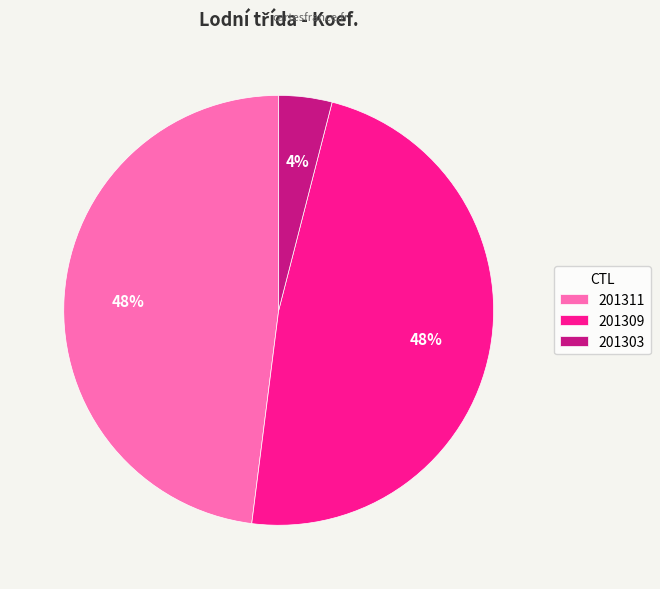

Which category has the smallest portion of the pie?

201303